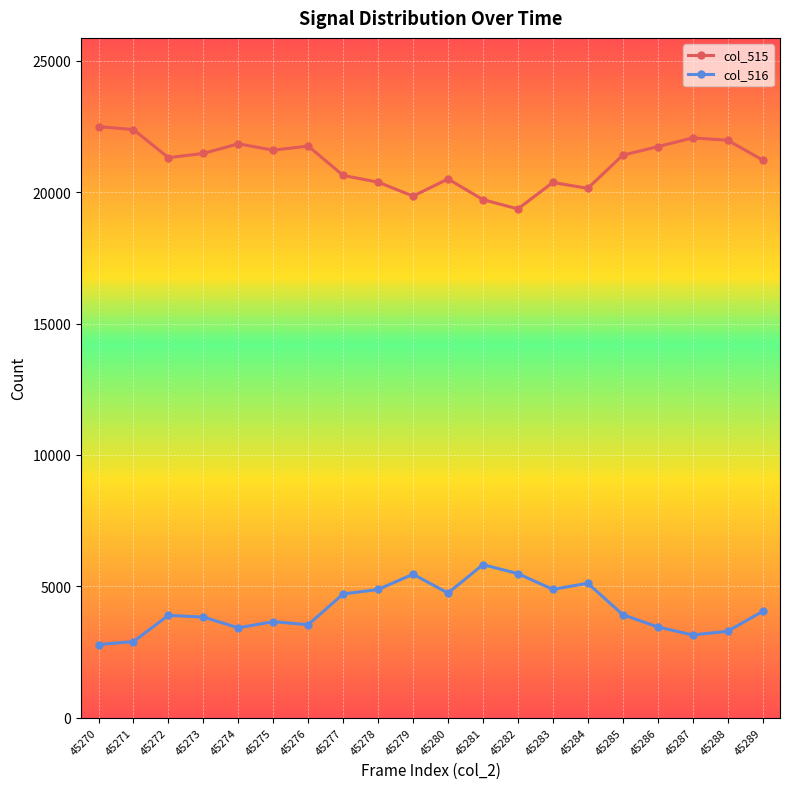

What is the value of the col_516 point at the 4th from the left?

3832